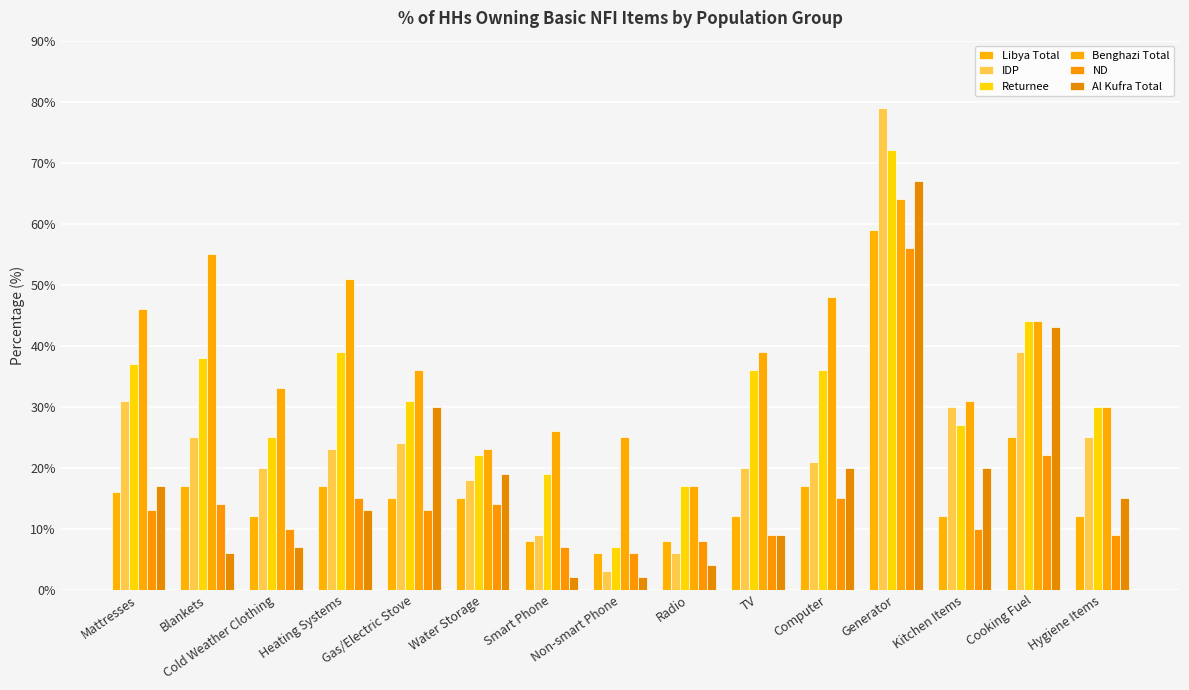

How many values in the Benghazi Total series are below 36?

7